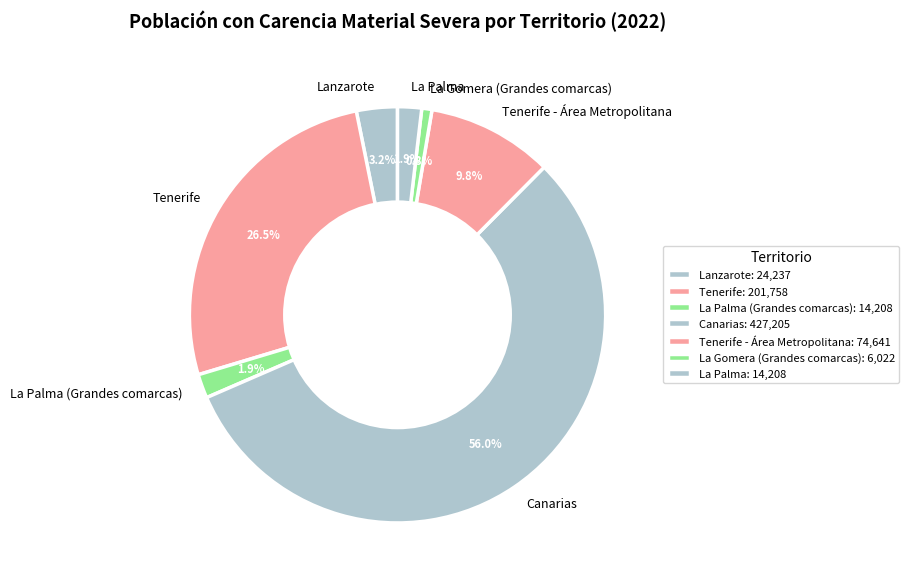

To the nearest percent, what percentage of the pie is La Palma (Grandes comarcas)?

2%